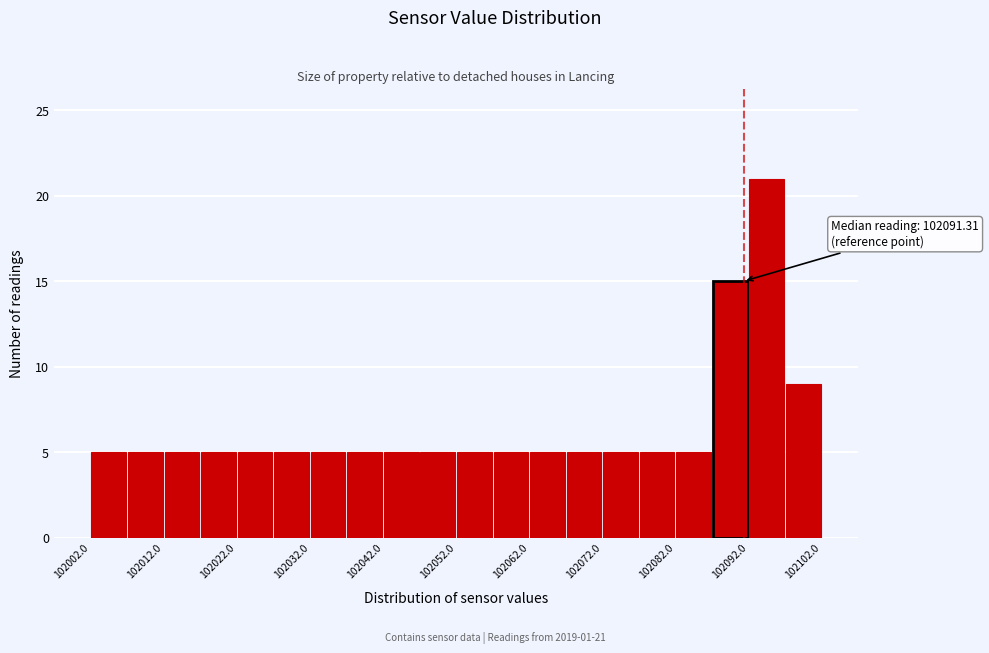

Which range on the x-axis has the tallest bar?

102092 to 102097